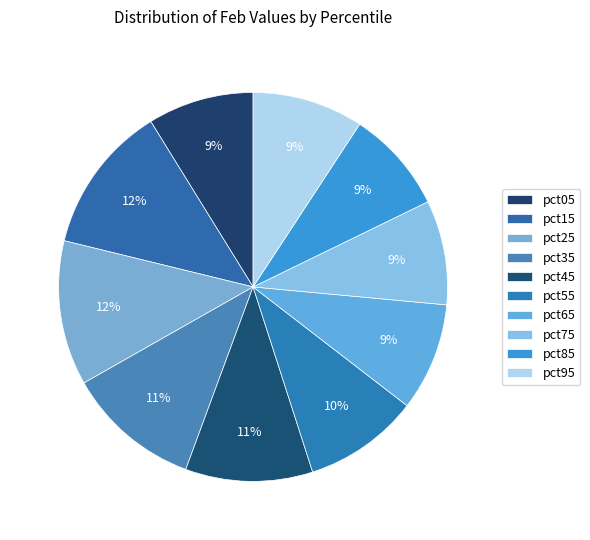

What percentage is NOT represented by pct95?

90.8%